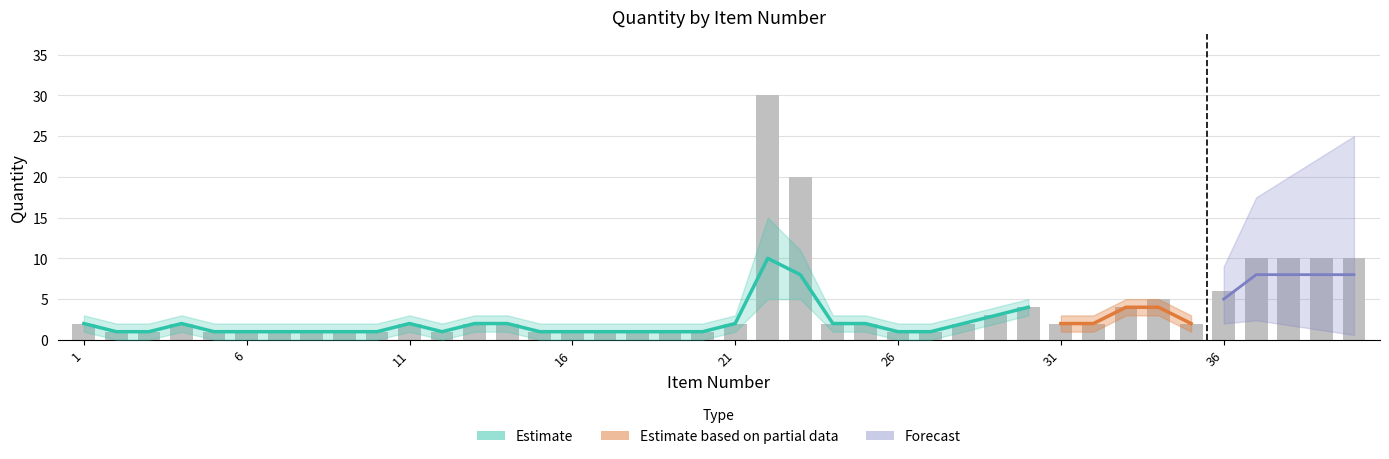

Reading left to right, what are all the values shown in this chart?

1=2	2=1	3=1	4=2	5=1	6=1	7=1	8=1	9=1	10=1	11=2	12=1	13=2	14=2	15=1	16=1	17=1	18=1	19=1	20=1	21=2	22=30	23=20	24=2	25=2	26=1	27=1	28=2	29=3	30=4	31=2	32=2	33=4	34=5	35=2	36=6	37=10	38=10	39=10	40=10